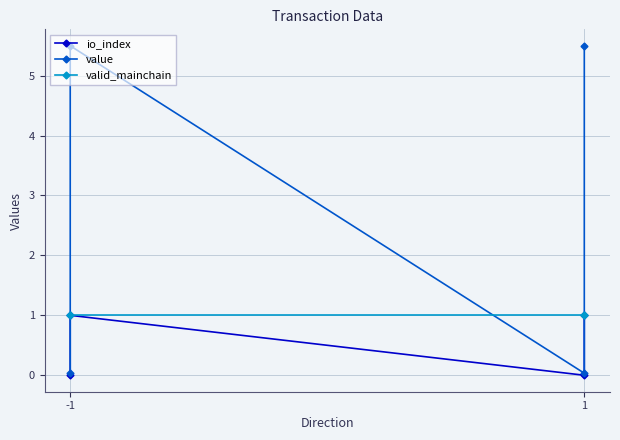

What value does the valid_mainchain series have at -1?

1.0